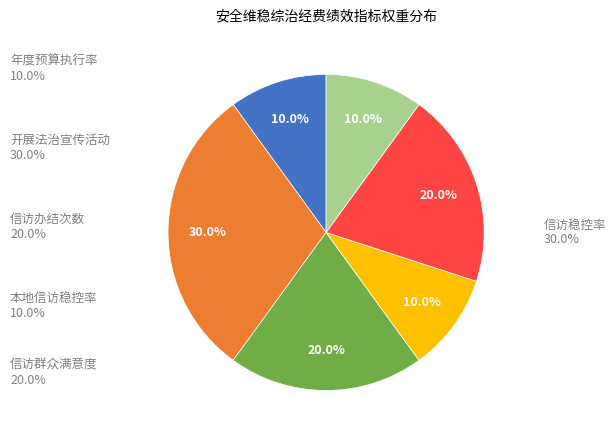

Is there a majority slice in this chart?

No